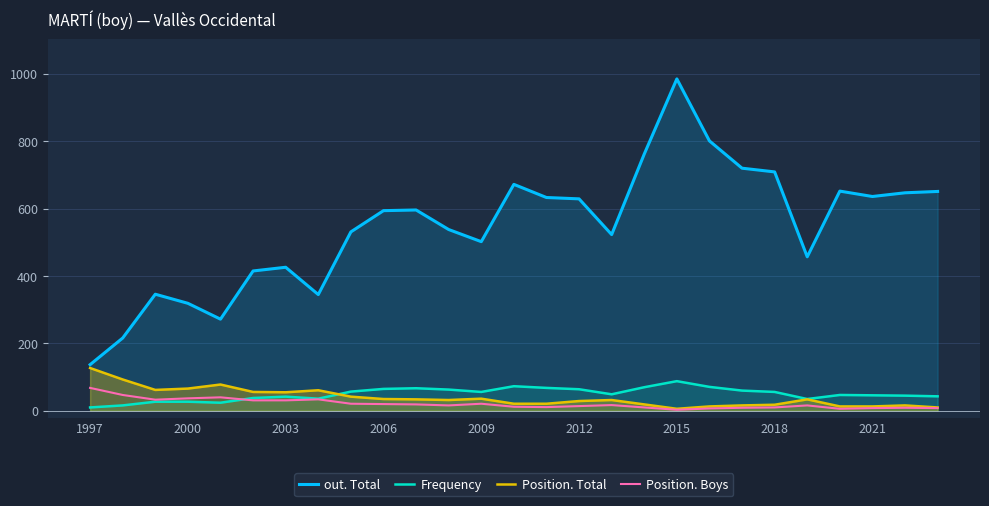

True or false: out. Total and Frequency cross at least once.

False